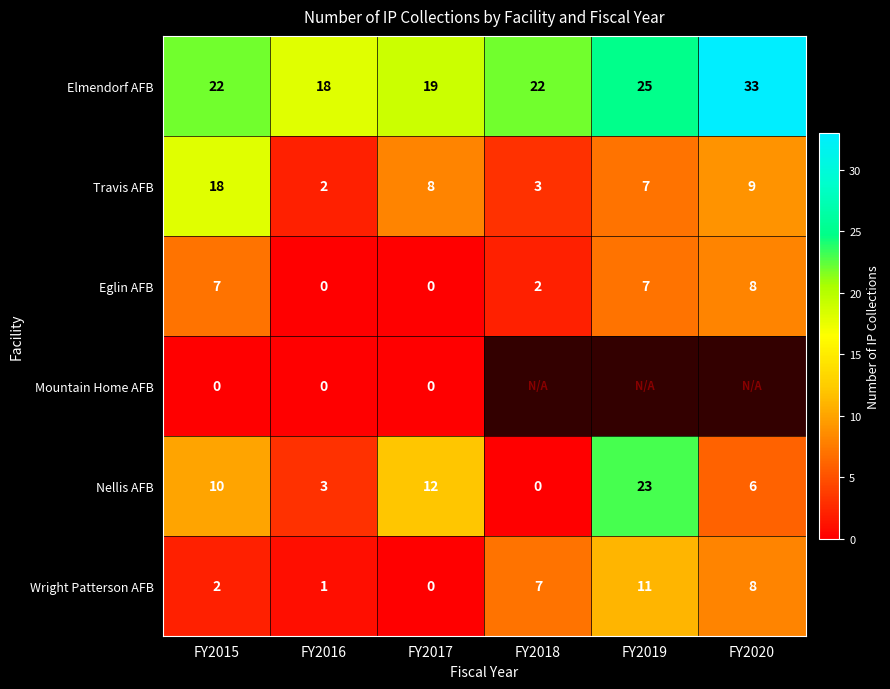

Which label corresponds to the largest value in the chart?

FY2020